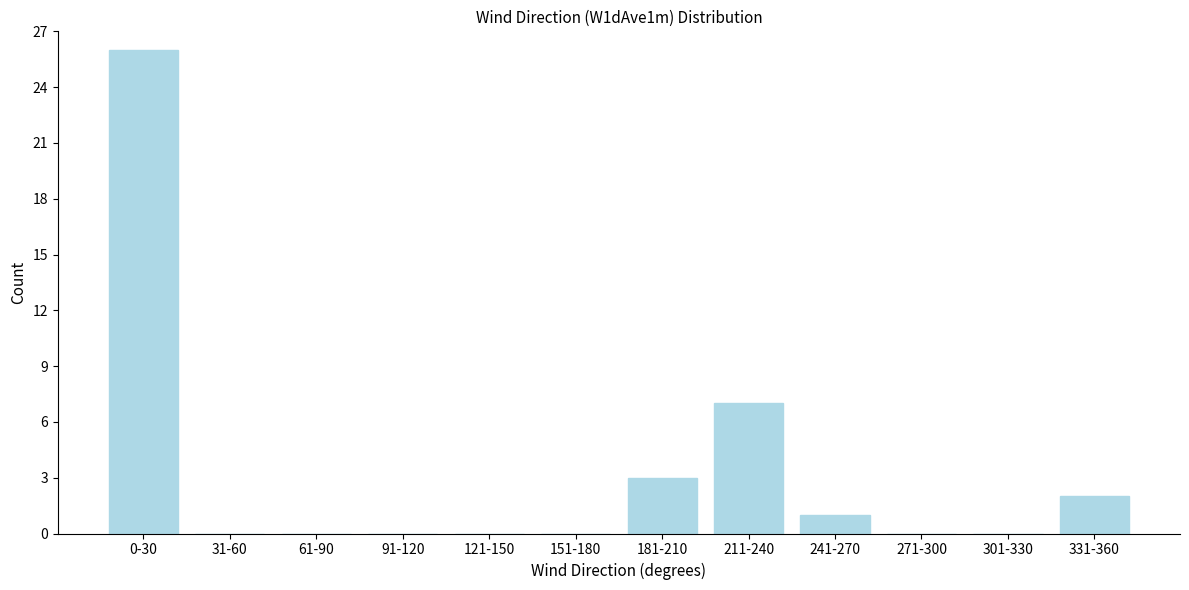

Reading left to right, extract all data points from this chart.

0-30=26	31-60=0	61-90=0	91-120=0	121-150=0	151-180=0	181-210=3	211-240=7	241-270=1	271-300=0	301-330=0	331-360=2